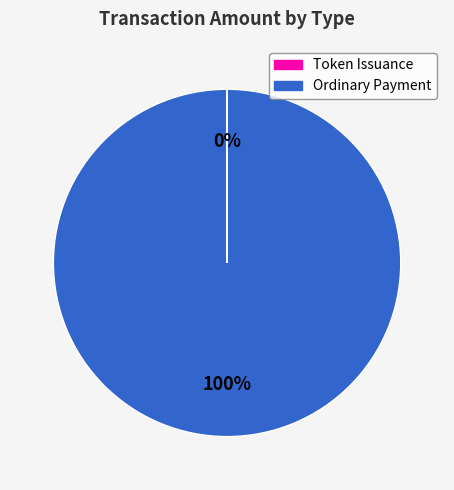

To the nearest percent, what is the average slice percentage?

50%